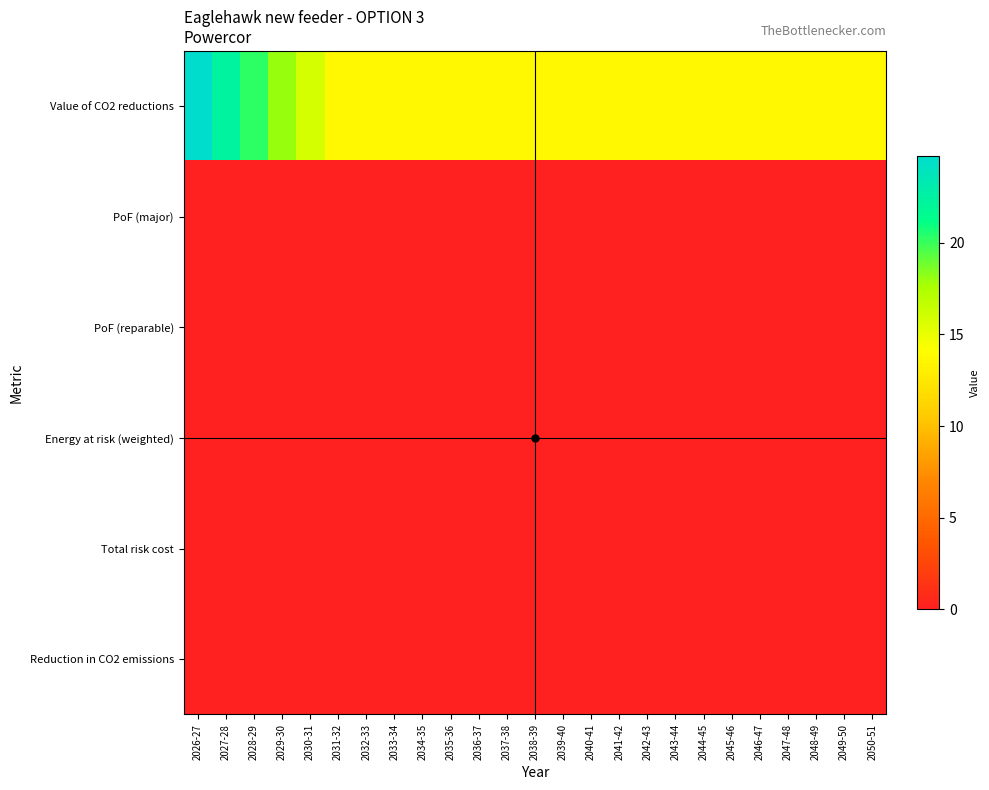

Reading right to left, what are all the values shown in this chart?

Value of CO2 reductions: 2050-51=13.7	2049-50=13.7	2048-49=13.7	2047-48=13.7	2046-47=13.7	2045-46=13.7	2044-45=13.7	2043-44=13.7	2042-43=13.7	2041-42=13.7	2040-41=13.7	2039-40=13.7	2038-39=13.7	2037-38=13.7	2036-37=13.7	2035-36=13.7	2034-35=13.7	2033-34=13.7	2032-33=13.7	2031-32=13.7	2030-31=15.9	2029-30=18.1	2028-29=20.2	2027-28=22.3	2026-27=24.7
PoF (major): 2050-51=0.0	2049-50=0.0	2048-49=0.0	2047-48=0.0	2046-47=0.0	2045-46=0.0	2044-45=0.0	2043-44=0.0	2042-43=0.0	2041-42=0.0	2040-41=0.0	2039-40=0.0	2038-39=0.0	2037-38=0.0	2036-37=0.0	2035-36=0.0	2034-35=0.0	2033-34=0.0	2032-33=0.0	2031-32=0.0	2030-31=0.0	2029-30=0.0	2028-29=0.0	2027-28=0.0	2026-27=0.0
PoF (reparable): 2050-51=0.0	2049-50=0.0	2048-49=0.0	2047-48=0.0	2046-47=0.0	2045-46=0.0	2044-45=0.0	2043-44=0.0	2042-43=0.0	2041-42=0.0	2040-41=0.0	2039-40=0.0	2038-39=0.0	2037-38=0.0	2036-37=0.0	2035-36=0.0	2034-35=0.0	2033-34=0.0	2032-33=0.0	2031-32=0.0	2030-31=0.0	2029-30=0.0	2028-29=0.0	2027-28=0.0	2026-27=0.0
Energy at risk (weighted): 2050-51=0.0	2049-50=0.0	2048-49=0.0	2047-48=0.0	2046-47=0.0	2045-46=0.0	2044-45=0.0	2043-44=0.0	2042-43=0.0	2041-42=0.0	2040-41=0.0	2039-40=0.0	2038-39=0.0	2037-38=0.0	2036-37=0.0	2035-36=0.0	2034-35=0.0	2033-34=0.0	2032-33=0.0	2031-32=0.0	2030-31=0.0	2029-30=0.0	2028-29=0.0	2027-28=0.0	2026-27=0.0
Total risk cost: 2050-51=0.0	2049-50=0.0	2048-49=0.0	2047-48=0.0	2046-47=0.0	2045-46=0.0	2044-45=0.0	2043-44=0.0	2042-43=0.0	2041-42=0.0	2040-41=0.0	2039-40=0.0	2038-39=0.0	2037-38=0.0	2036-37=0.0	2035-36=0.0	2034-35=0.0	2033-34=0.0	2032-33=0.0	2031-32=0.0	2030-31=0.0	2029-30=0.0	2028-29=0.0	2027-28=0.0	2026-27=0.0
Reduction in CO2 emissions: 2050-51=0.0	2049-50=0.0	2048-49=0.0	2047-48=0.0	2046-47=0.0	2045-46=0.0	2044-45=0.0	2043-44=0.0	2042-43=0.0	2041-42=0.0	2040-41=0.0	2039-40=0.0	2038-39=0.0	2037-38=0.0	2036-37=0.0	2035-36=0.0	2034-35=0.0	2033-34=0.0	2032-33=0.0	2031-32=0.0	2030-31=0.0	2029-30=0.0	2028-29=0.0	2027-28=0.0	2026-27=0.0